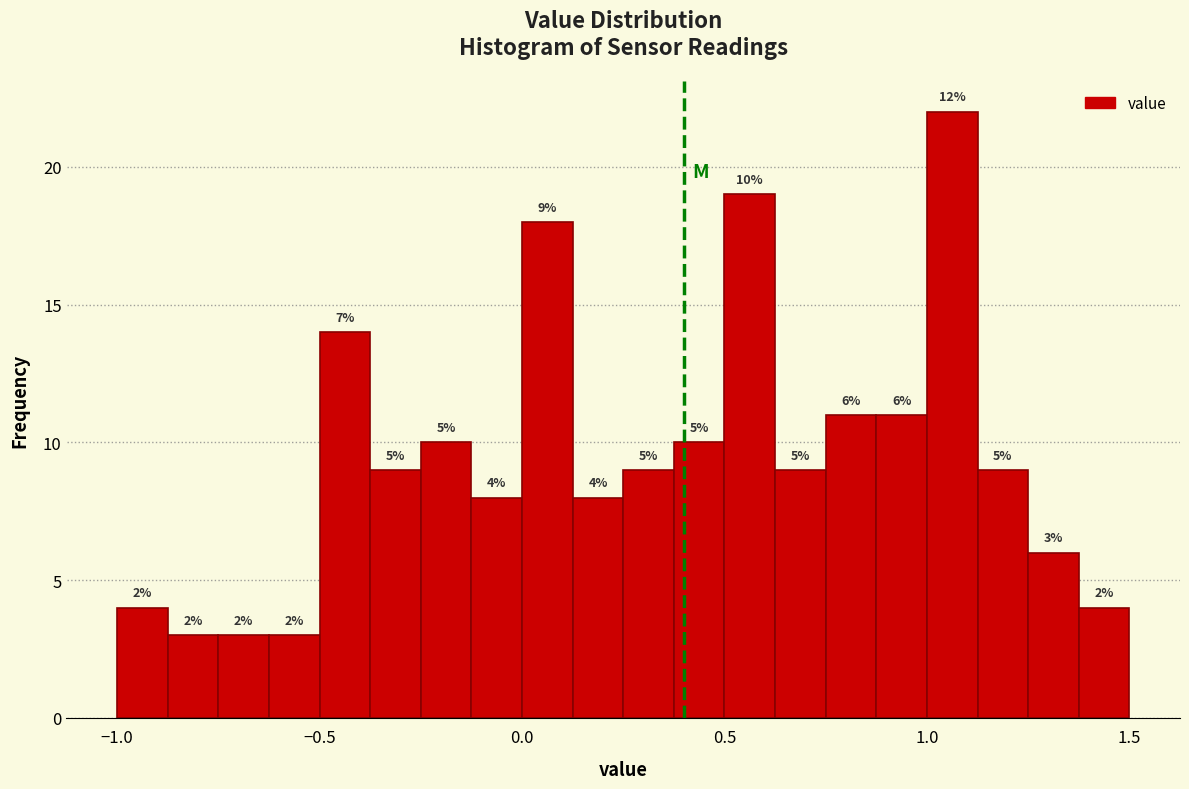

Read against the x-axis, roughly where is the centre of the tallest bar?

1.05